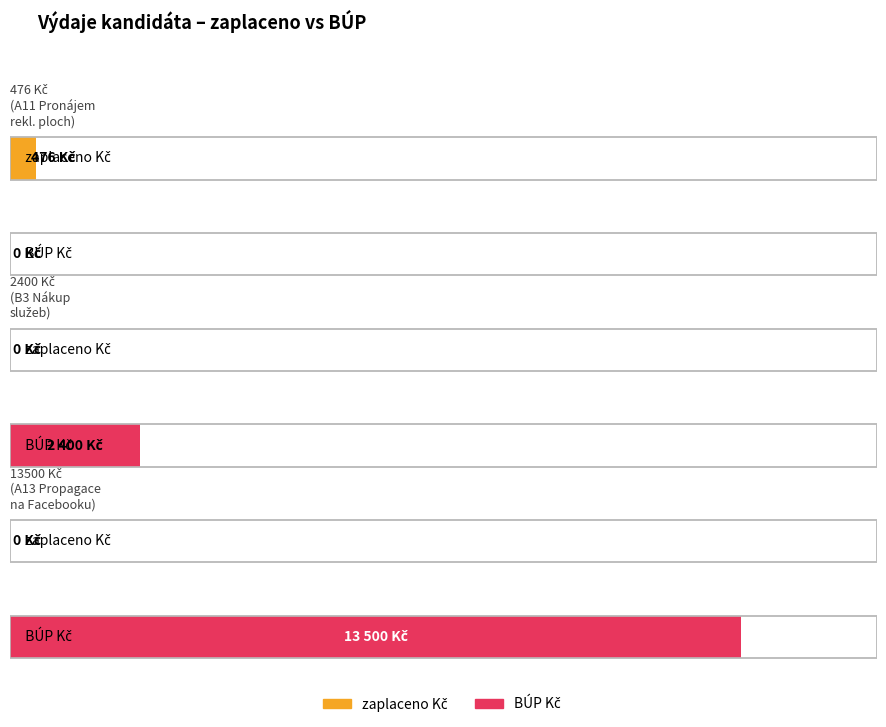

How many groups of bars are there?

3